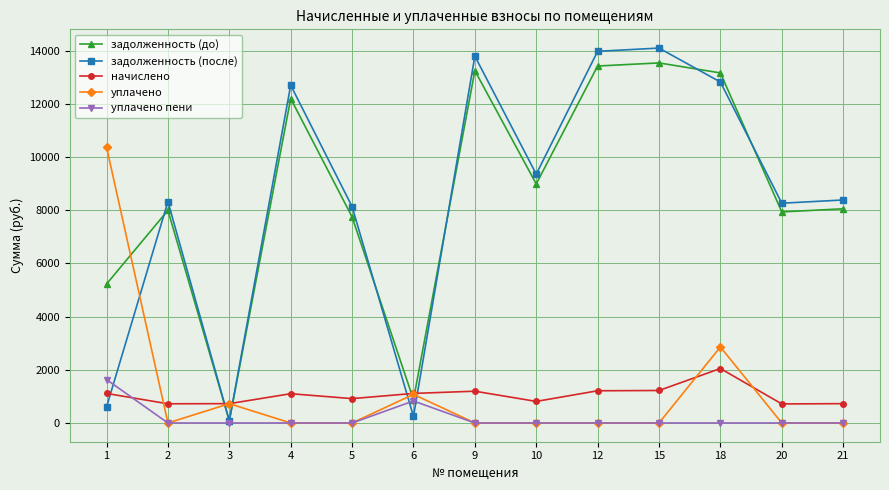

Between 1 and 2, which series saw the biggest shift?

уплачено